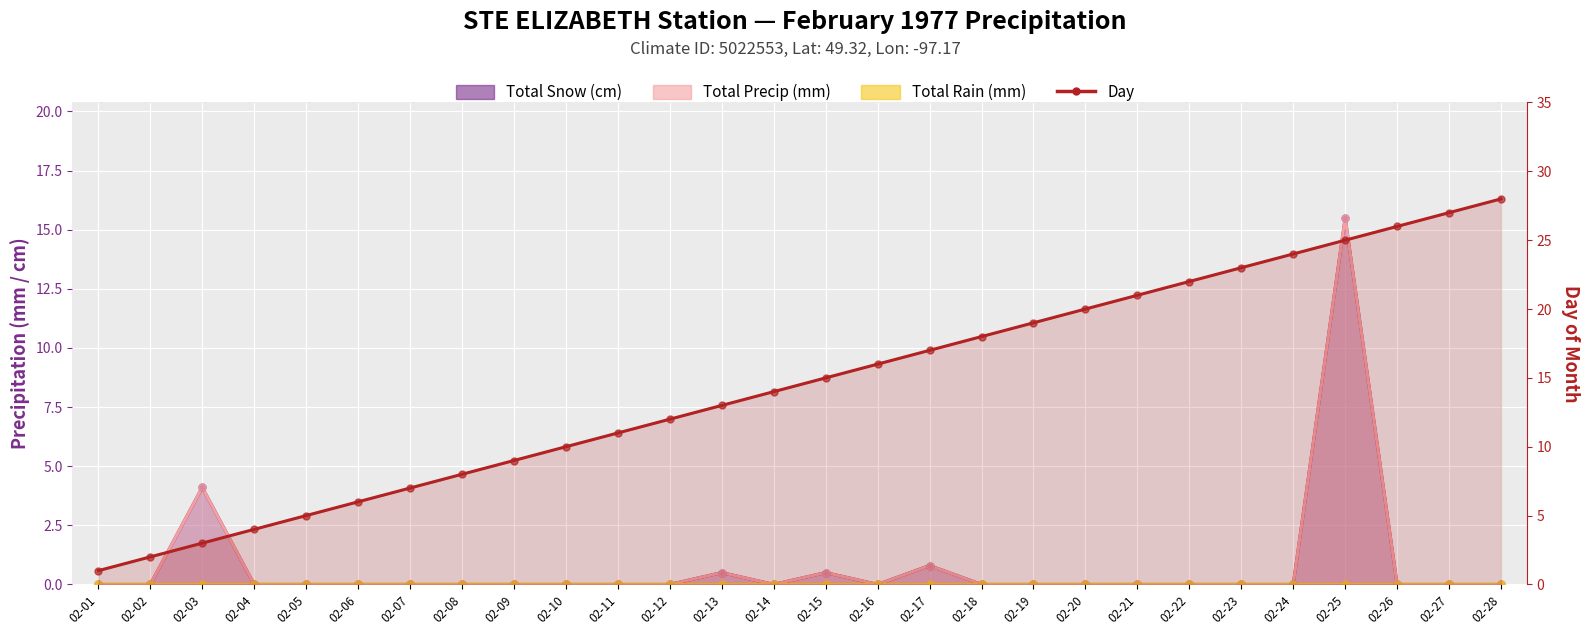

Which category has the lowest value across all series?

02-01